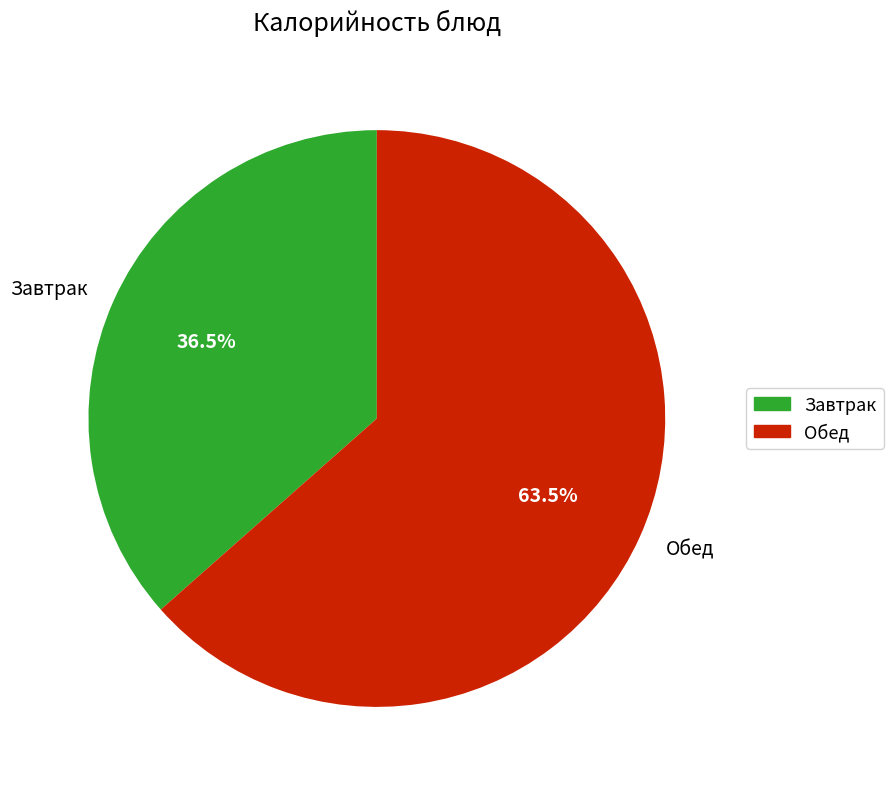

Rank the categories by value from lowest to highest.

Завтрак, Обед